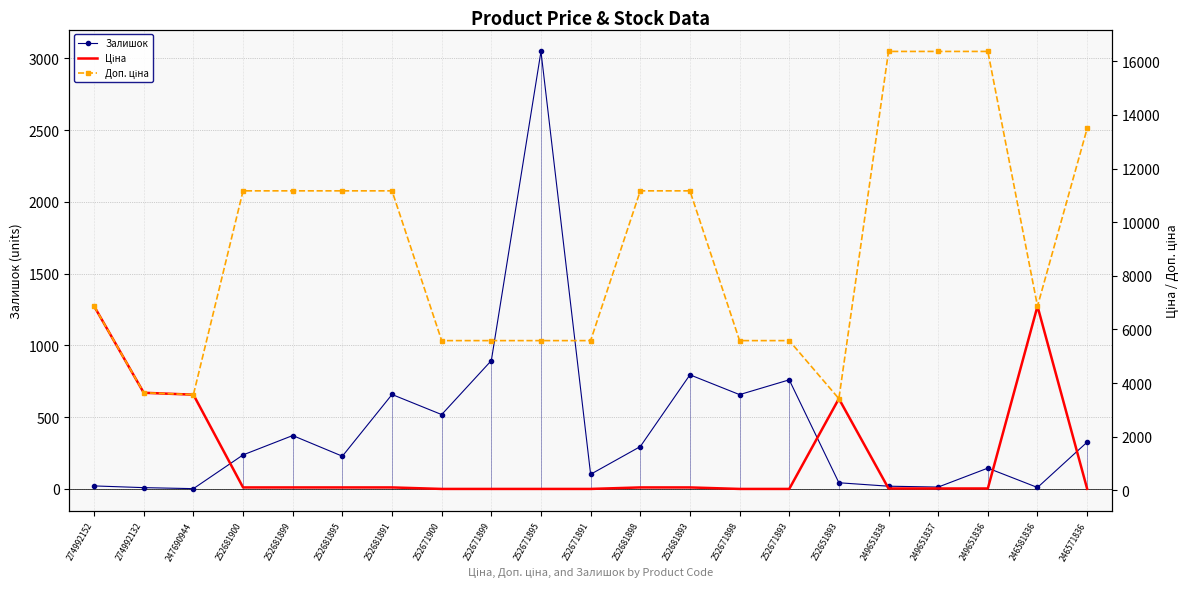

What is the label of the 8th point from the right?

252671898